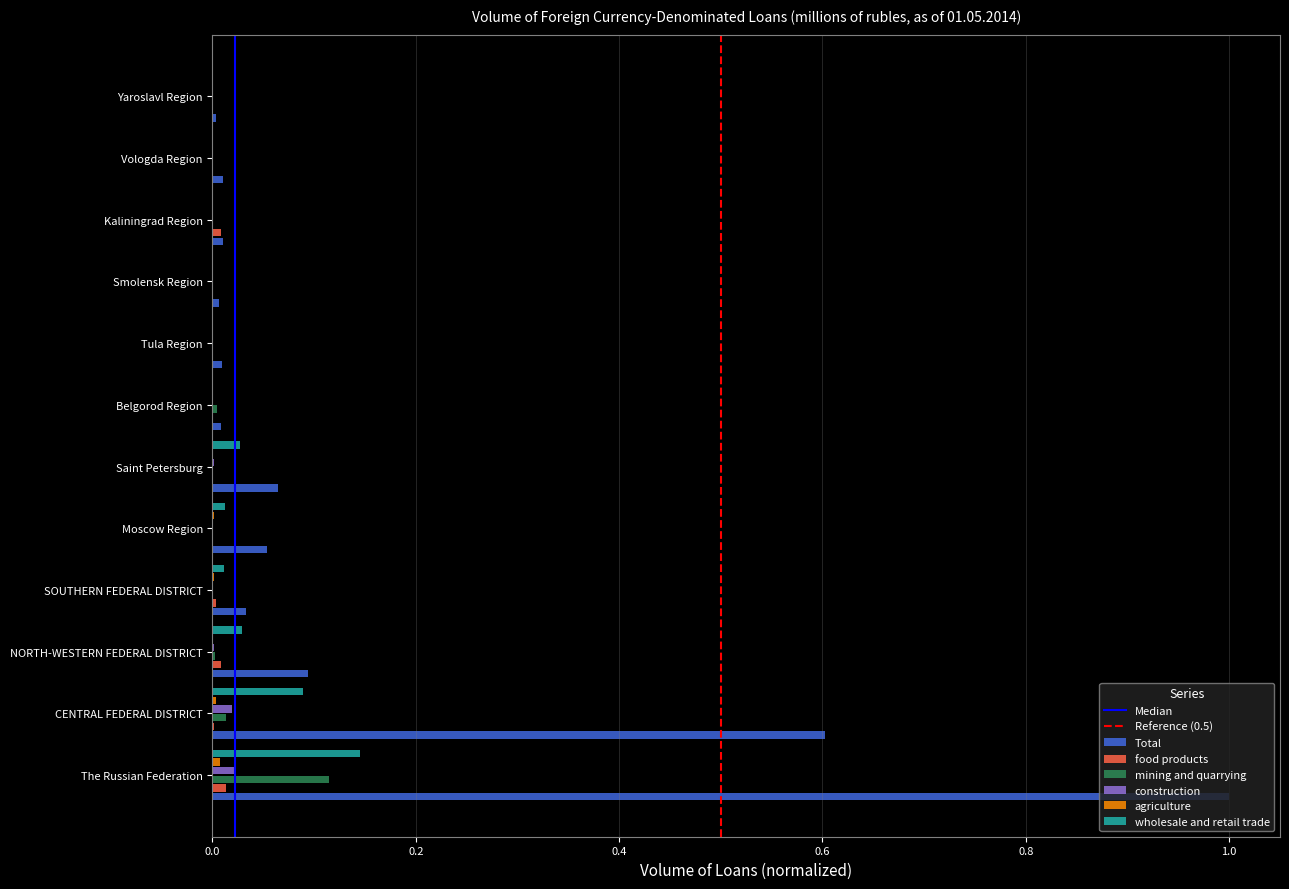

Which series has the largest total across all categories?

Total